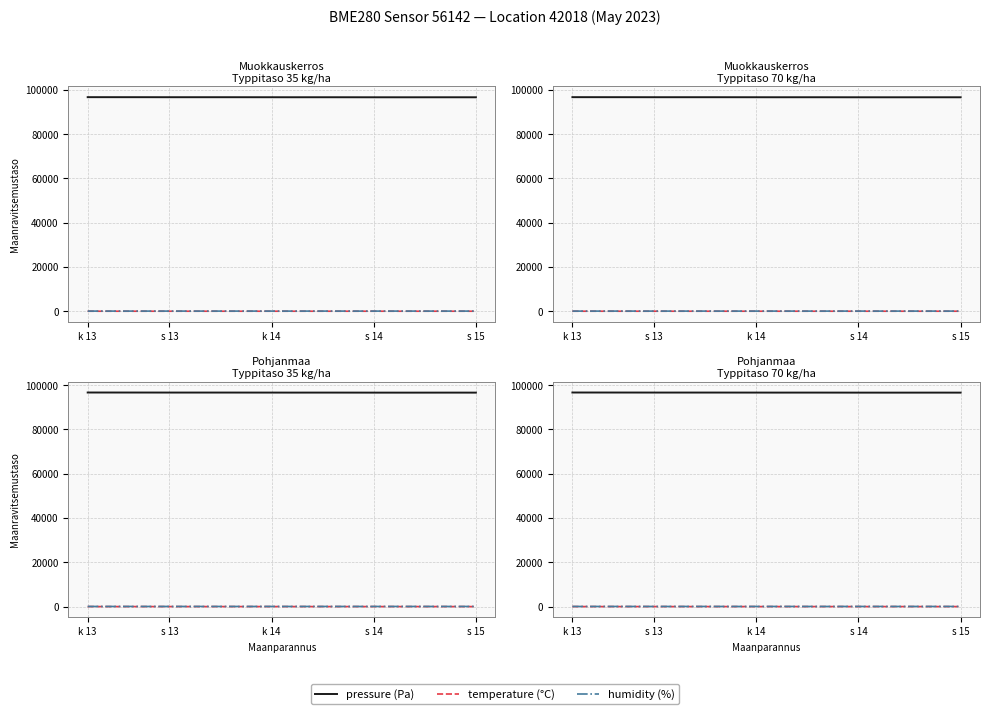

What is the average value of the humidity series?

66.6